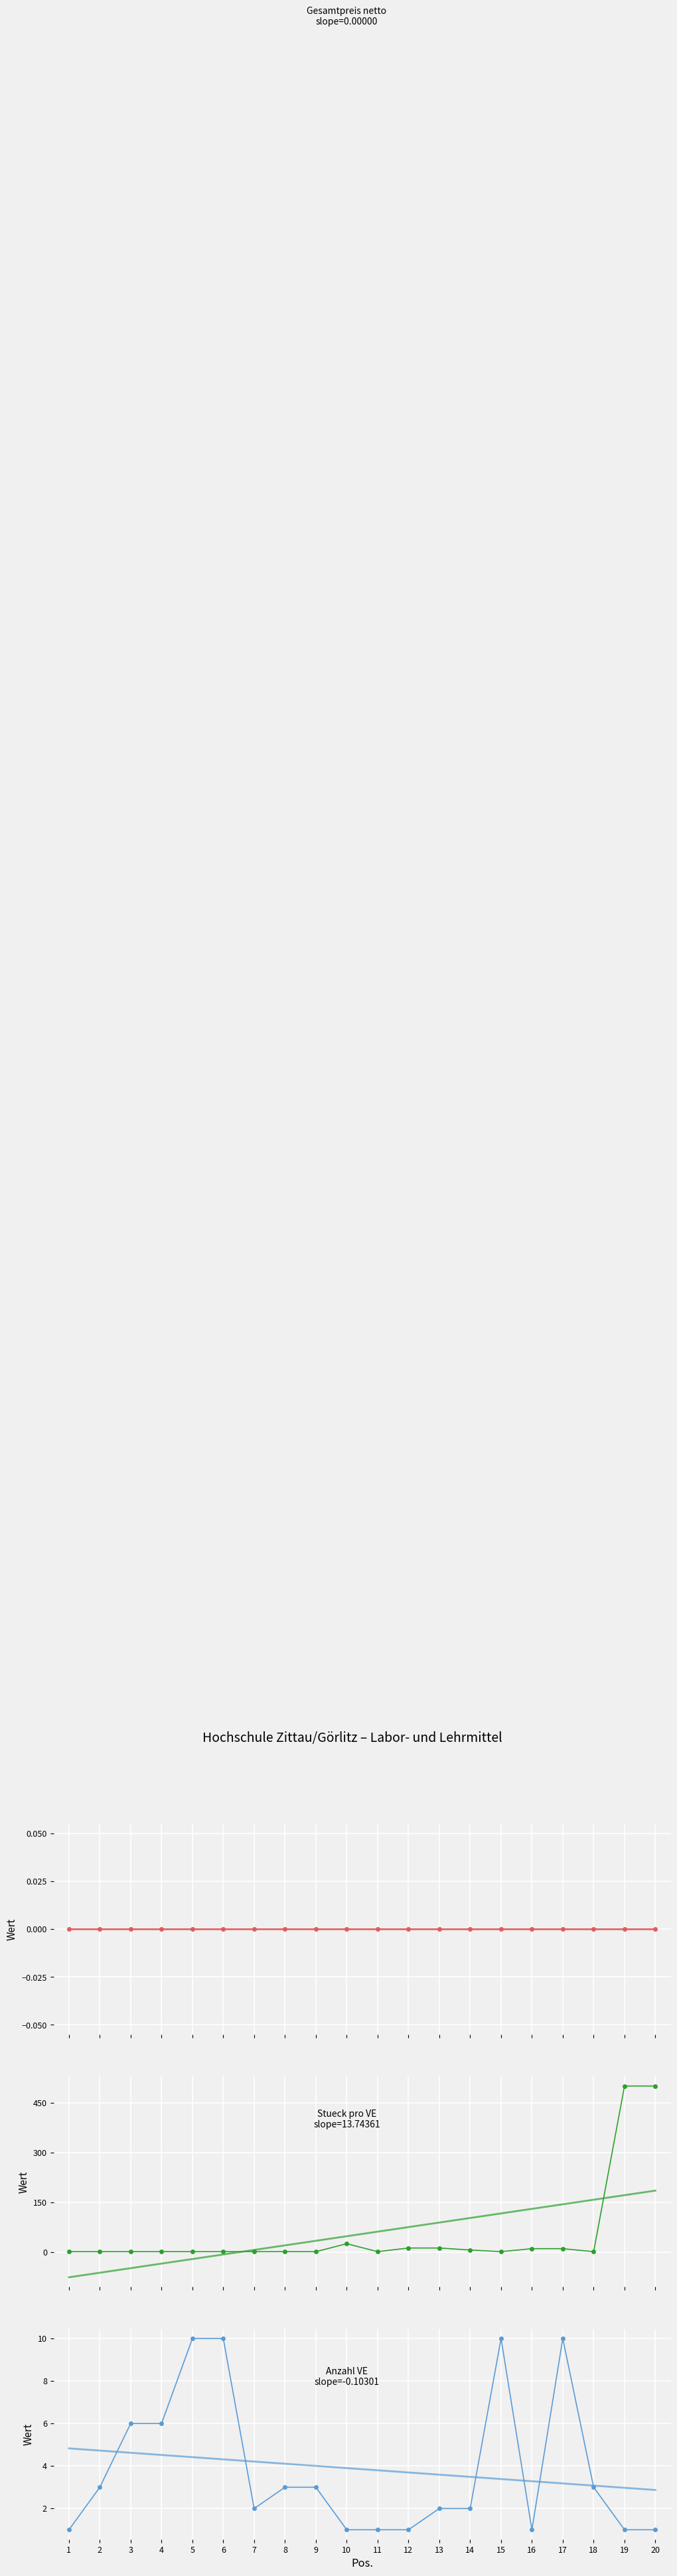

What is the greatest value displayed?

500